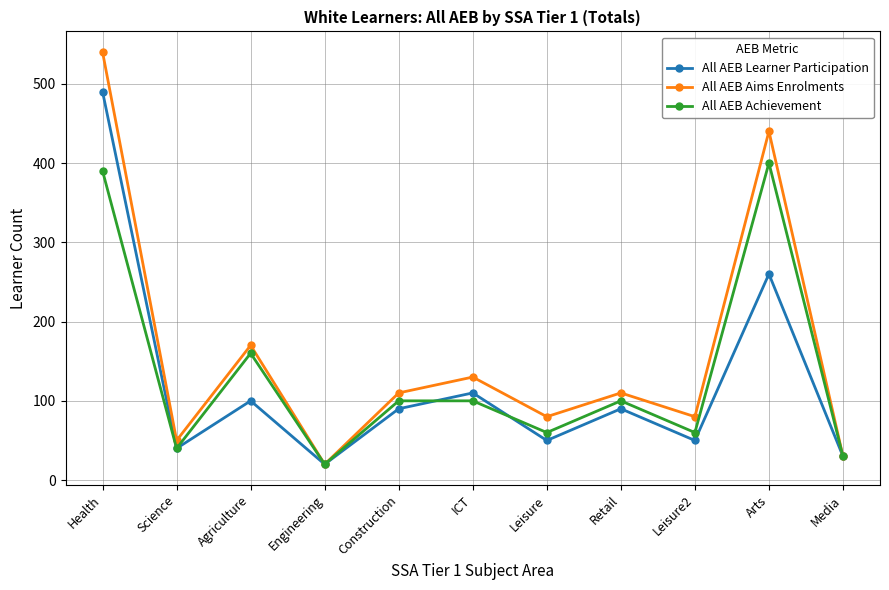

The All AEB Aims Enrolments series shows 22 at Science. True or false?

False